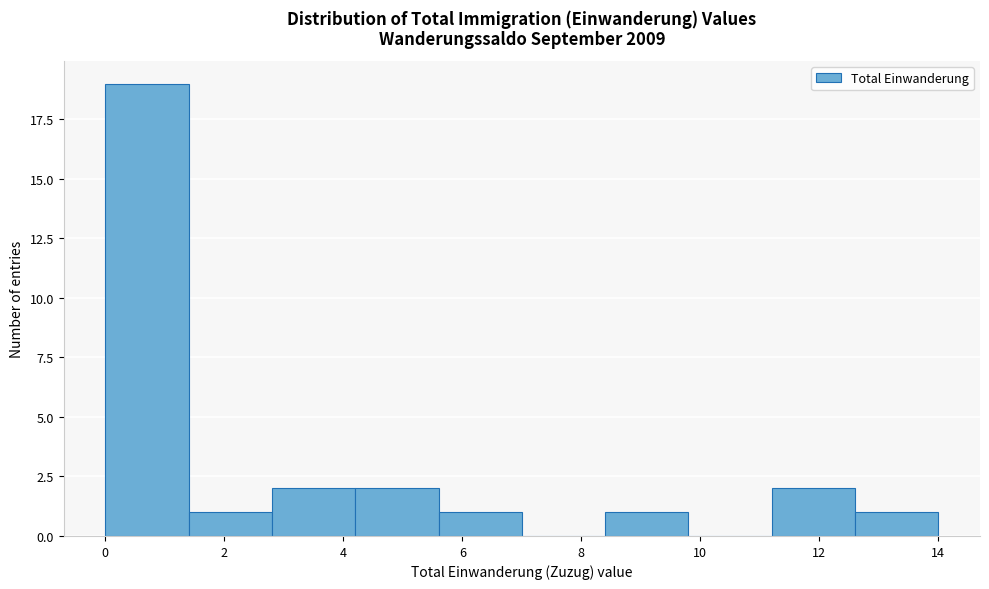

How tall is the bar that spans 11.2 to 12.6 on the x-axis? The values are not printed on the chart, so give them approximately, as read against the axis.

2